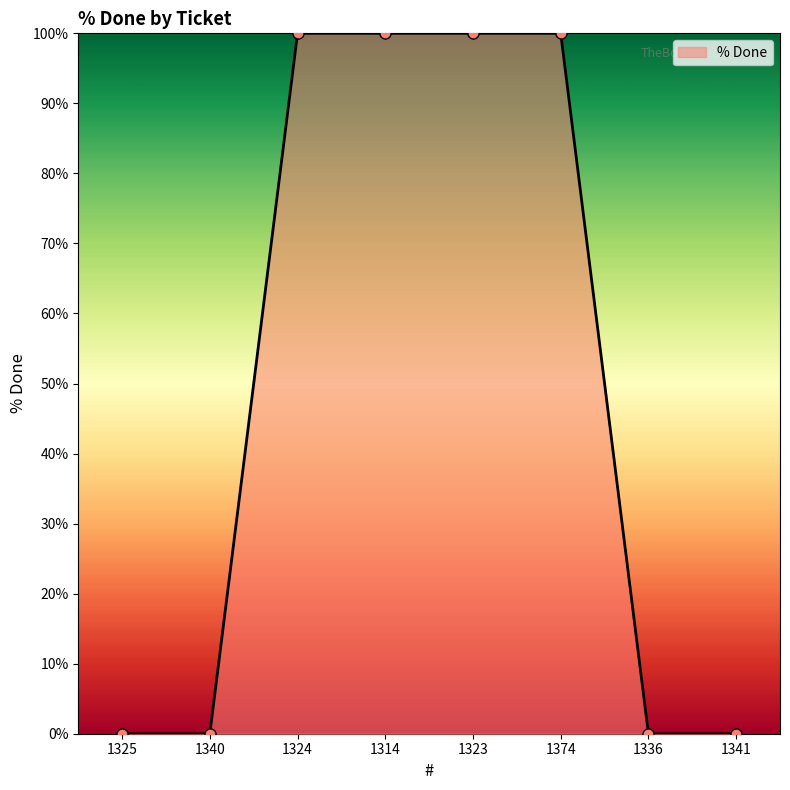

What is the label of the 6th point from the left?

1374